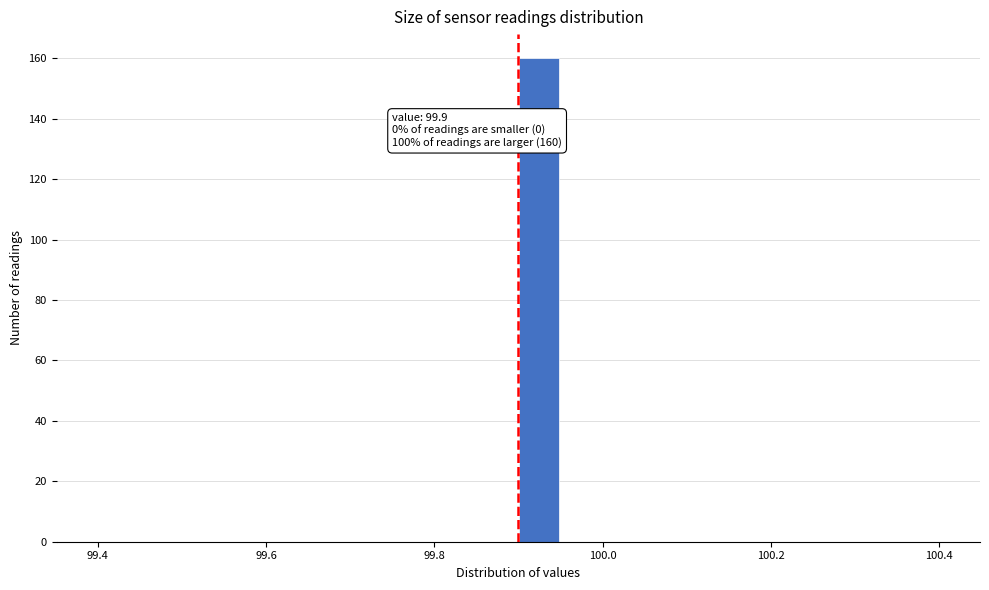

Read against the x-axis, roughly where is the centre of the tallest bar?

99.92